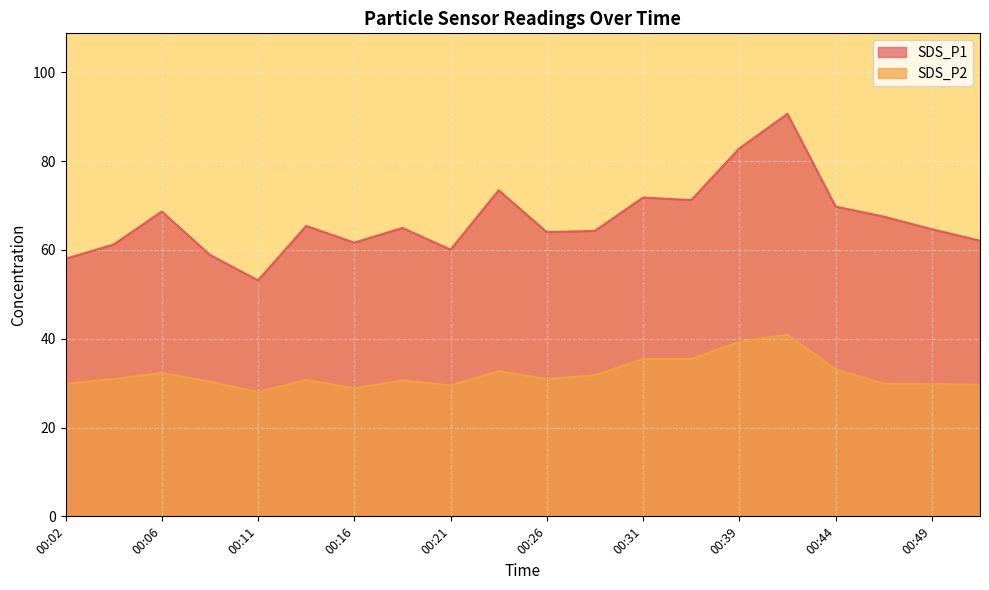

In SDS_P2, how many points are lower than both neighbors (excluding endpoints)?

4